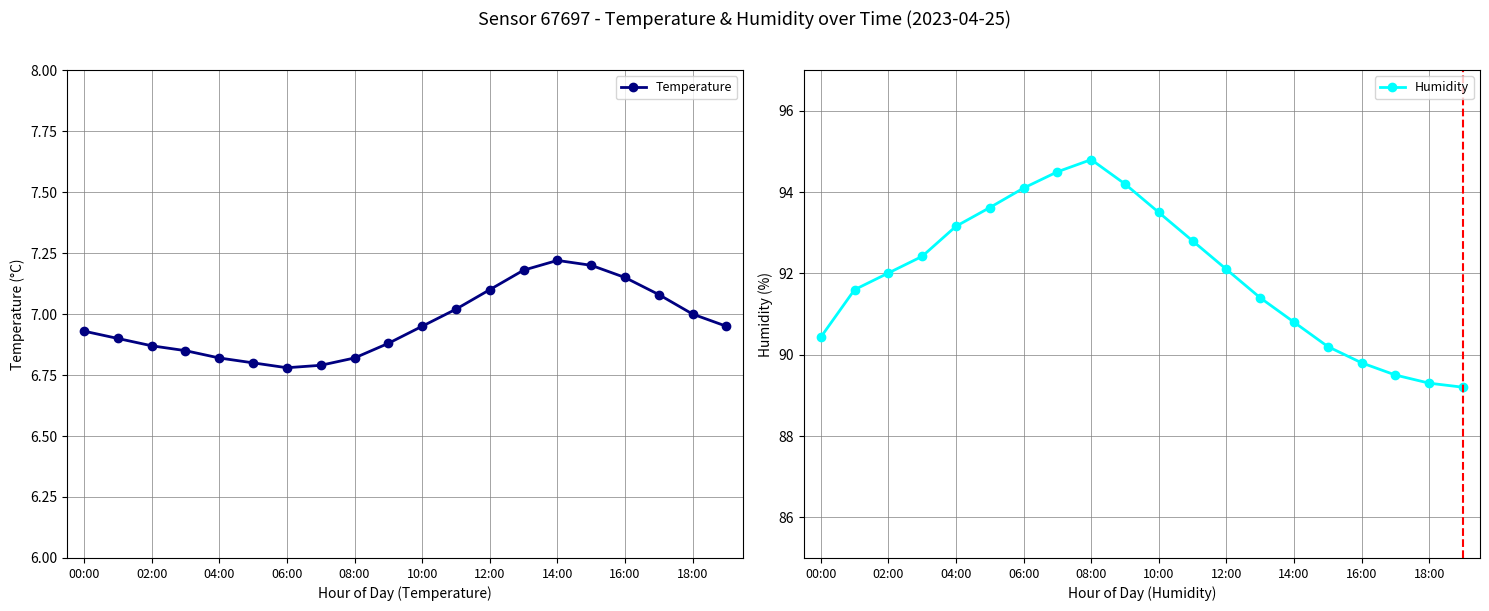

What is the minimum value for Temperature?

6.8